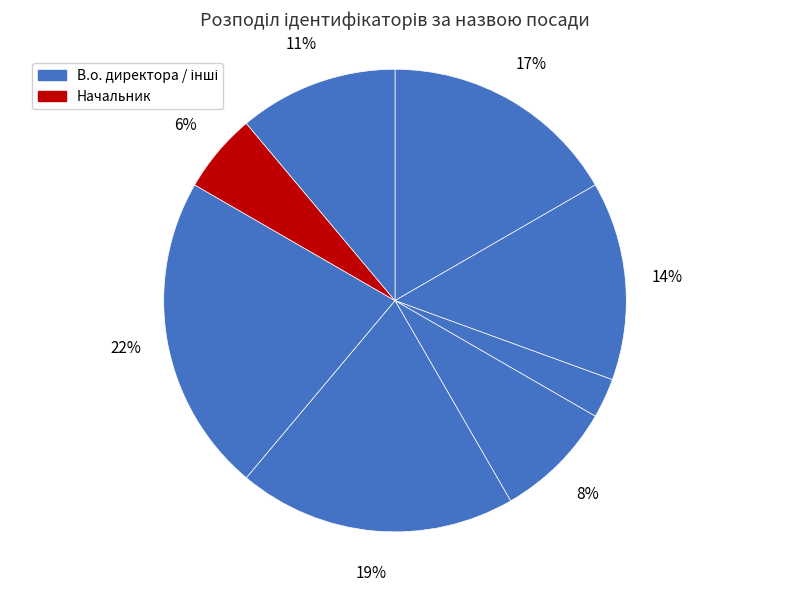

How many segments does this pie chart have?

8